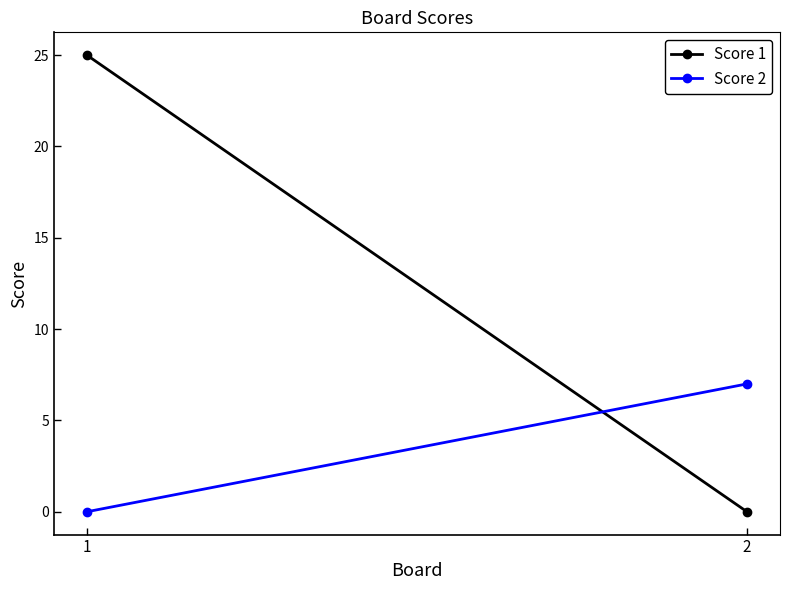

The Score 1 series shows -11 at 2. True or false?

False